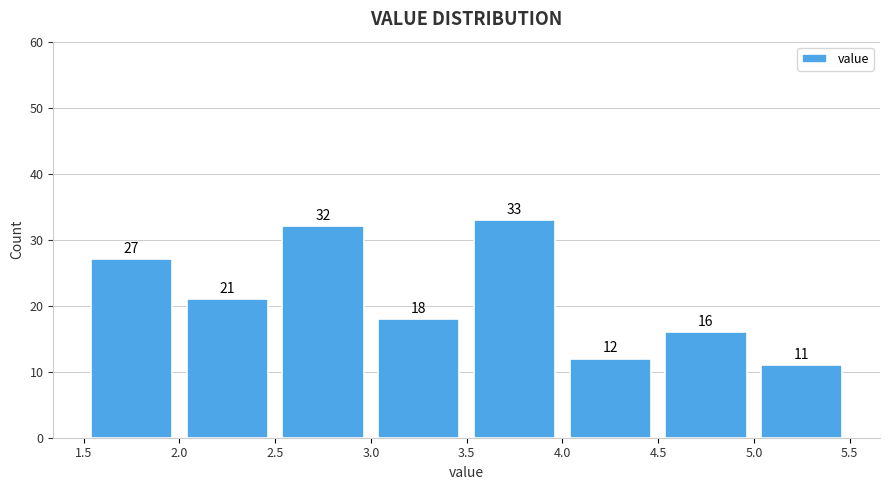

How tall is the bar that spans 2.5 to 3.0 on the x-axis?

32